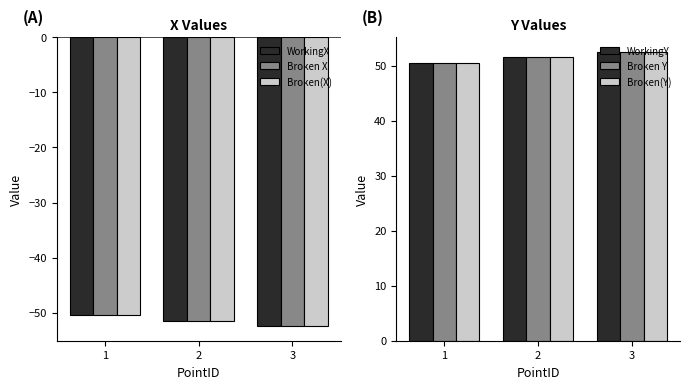

Rank the series by their maximum value, from highest to lowest.

WorkingY, Broken Y, Broken(Y), WorkingX, Broken X, Broken(X)